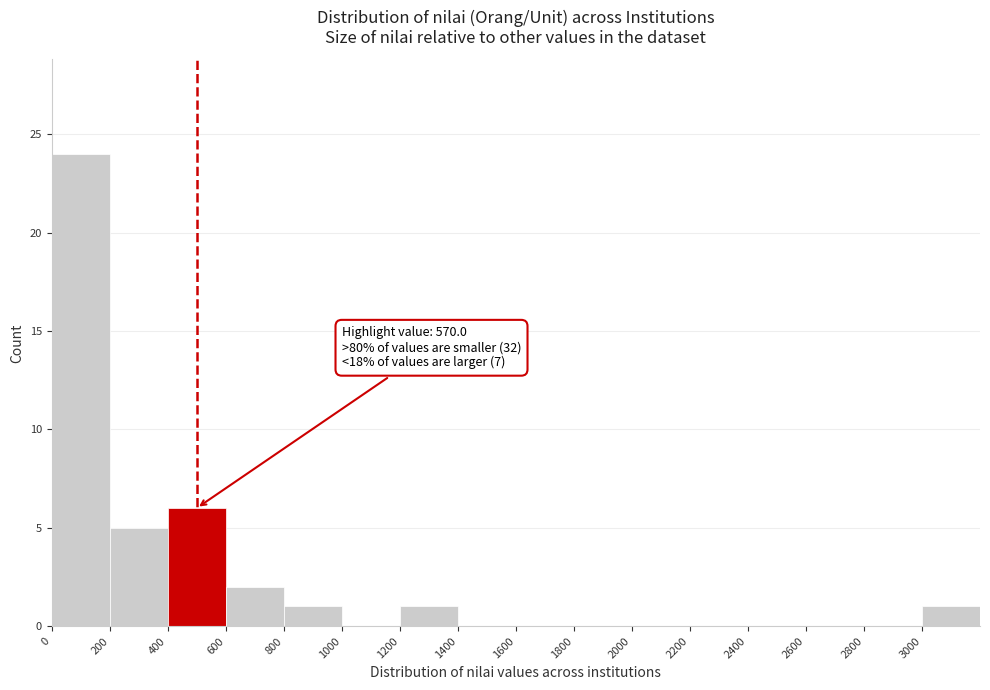

Which range on the x-axis has the tallest bar?

0 to 200